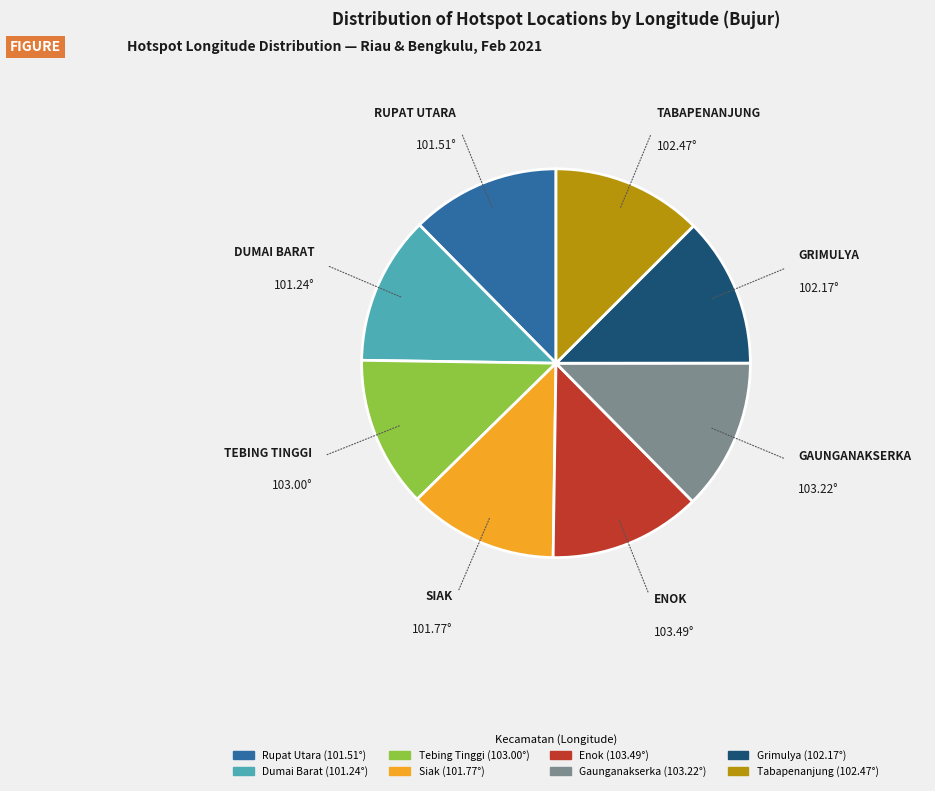

Does any single category account for the majority?

No